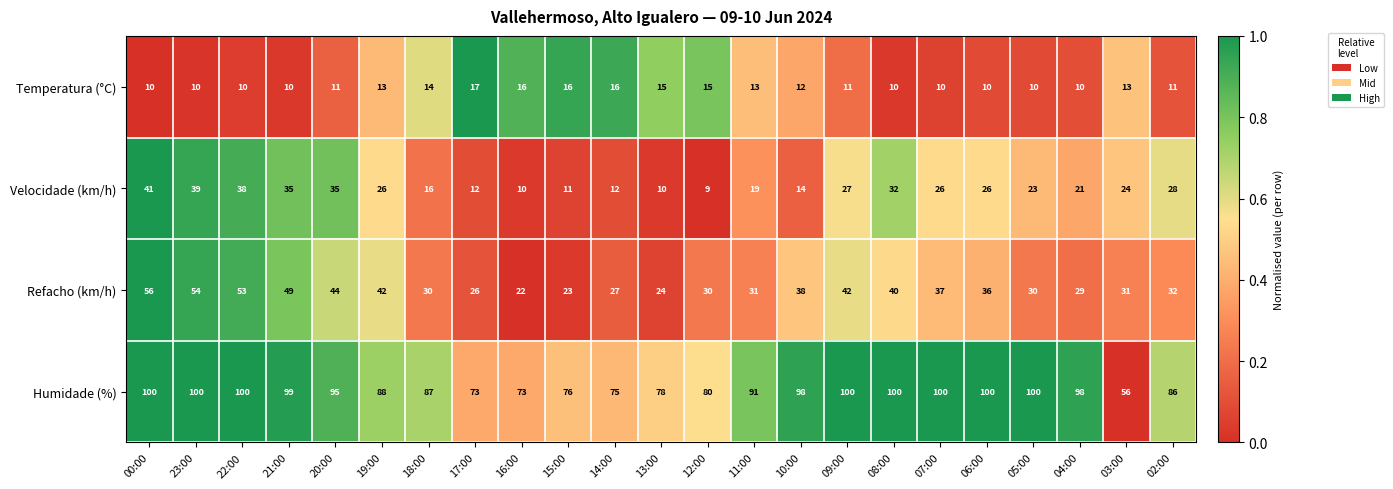

Rank the series at 04:00 from highest to lowest value.

Humidade (%), Refacho (km/h), Velocidade (km/h), Temperatura (°C)